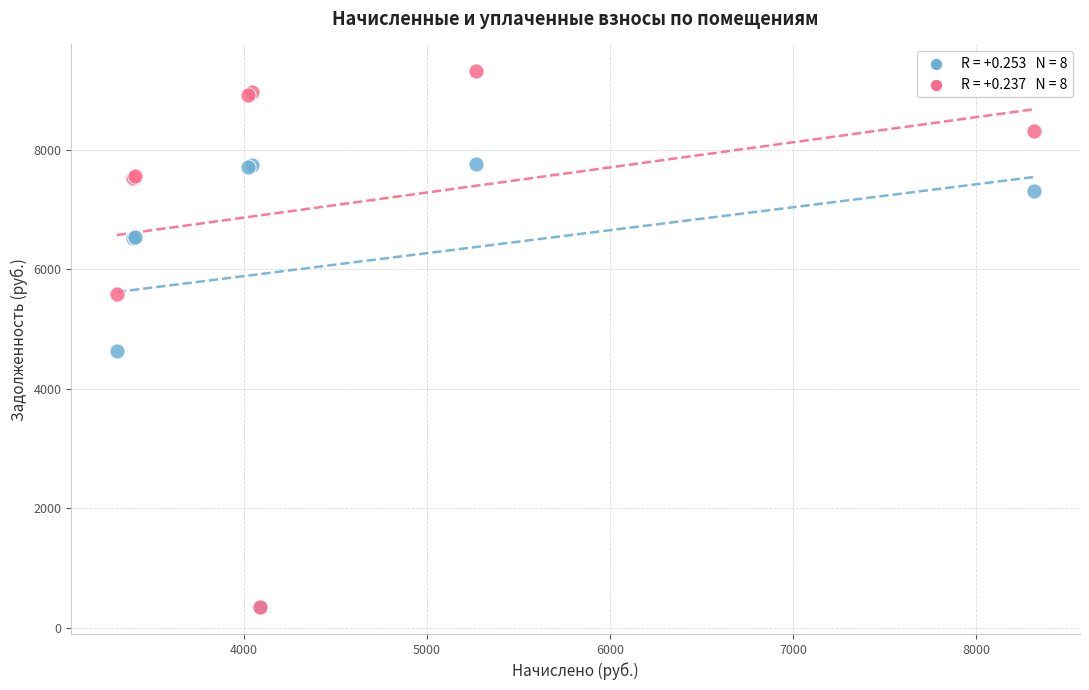

Across all series, what Y value is closest to 4827?

4631.5